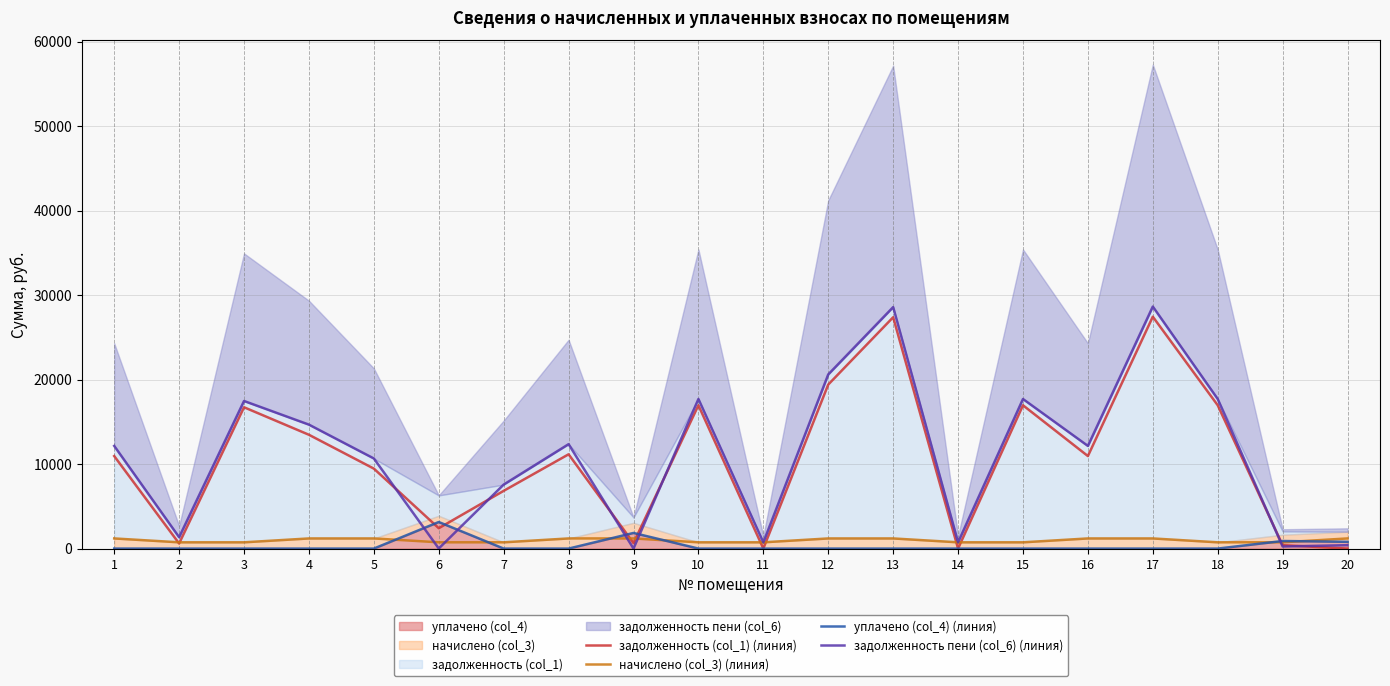

How many intersections are there between задолженность (col_1) (линия) and задолженность пени (col_6) (линия)?

6